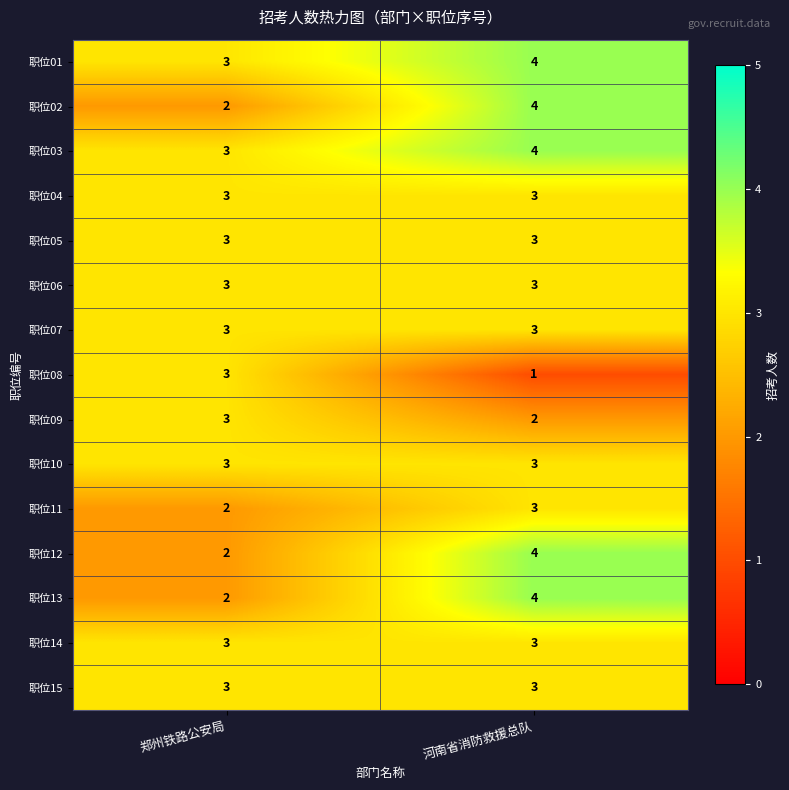

What is the sum of all 职位14 values?

6